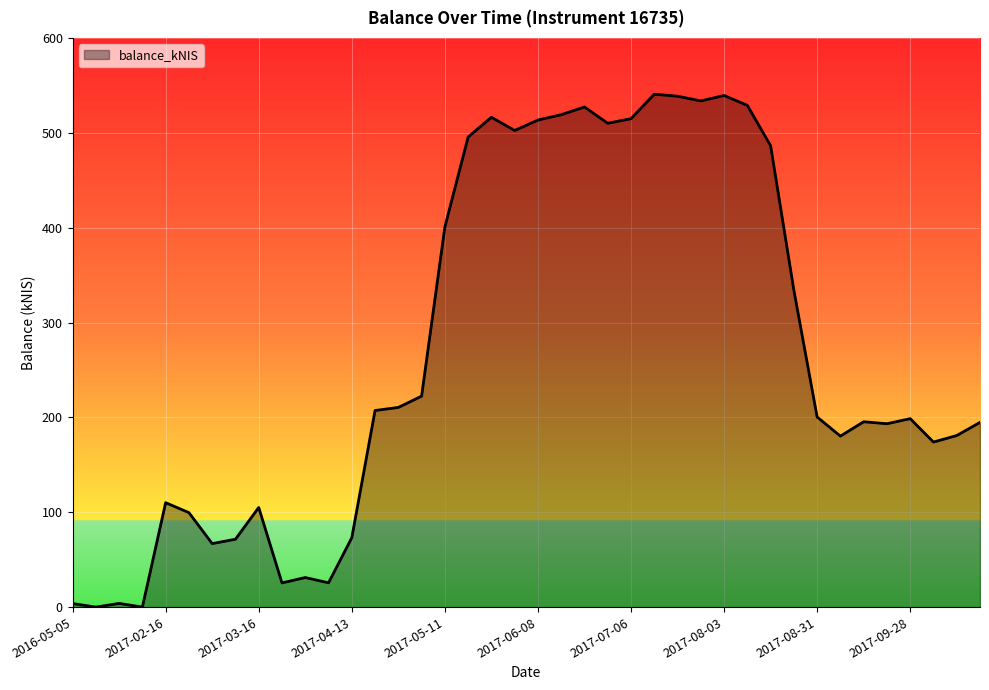

What is the greatest value displayed?

540.7